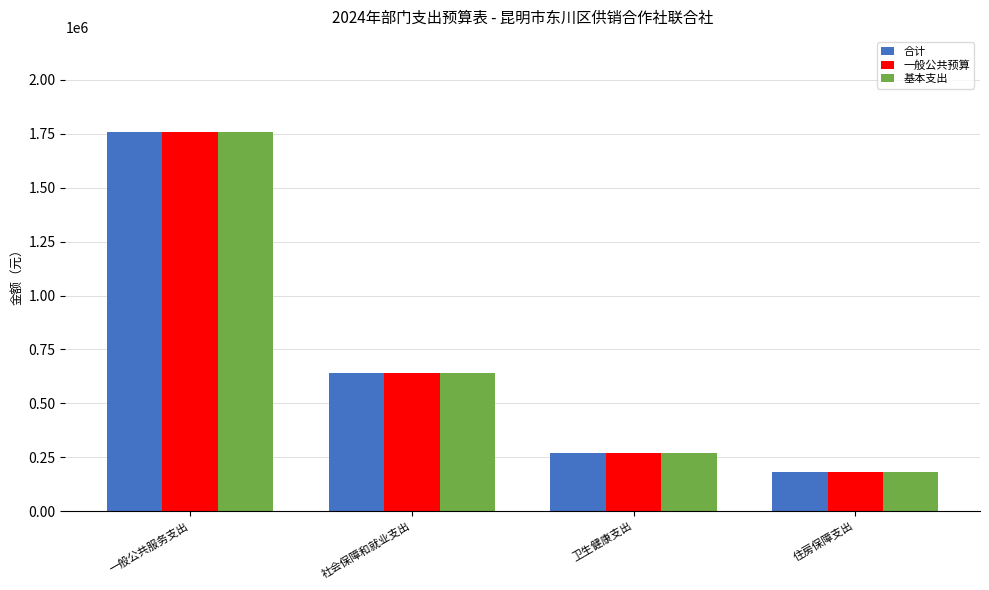

How many data points in 合计 are less than 640261?

2